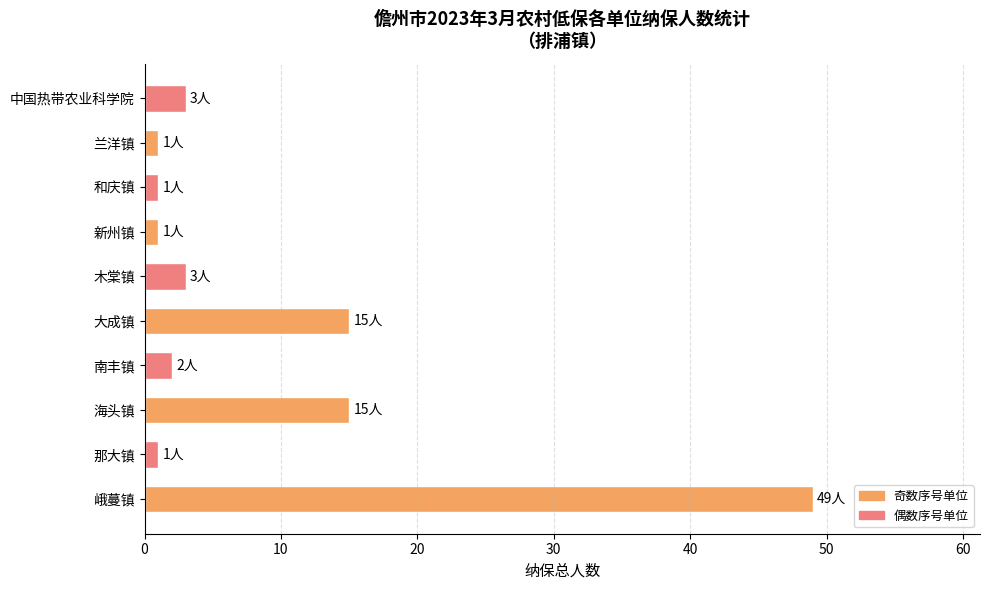

What is the difference between the maximum and minimum values?

48